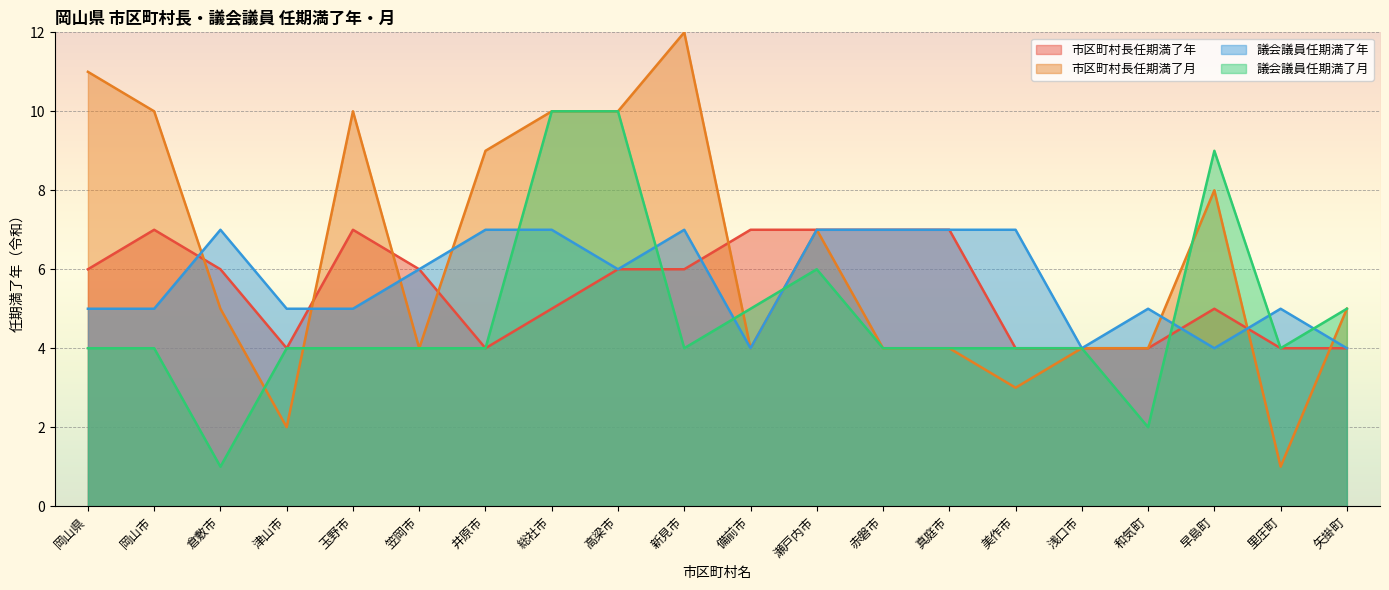

Does the chart display data point markers on the line(s)?

No